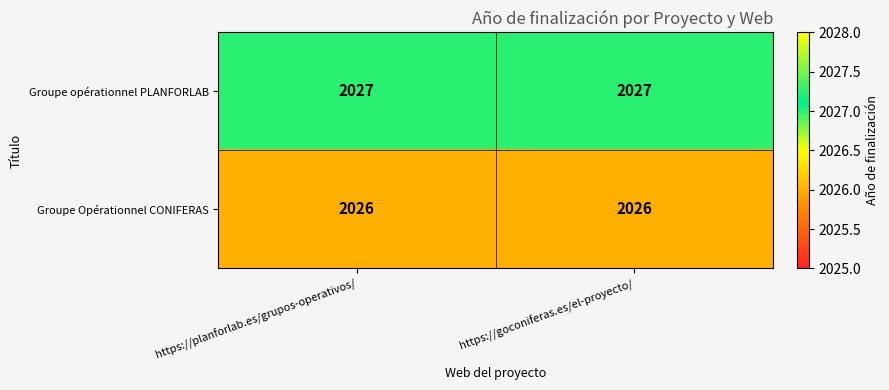

What is the highest value of the Groupe opérationnel PLANFORLAB series?

2027